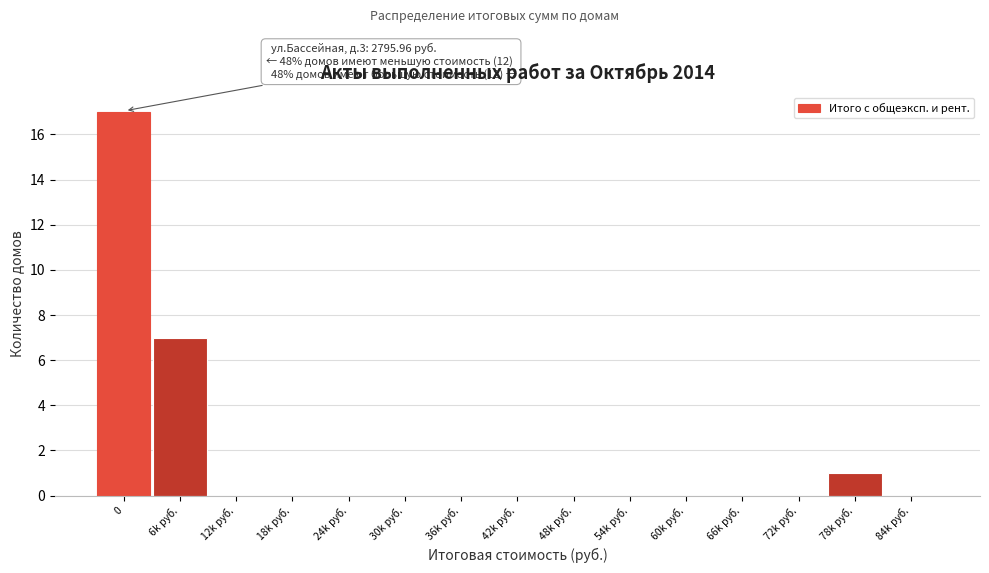

Reading left to right, transcribe all the data shown in this chart.

0=17	6k руб.=7	12k руб.=0	18k руб.=0	24k руб.=0	30k руб.=0	36k руб.=0	42k руб.=0	48k руб.=0	54k руб.=0	60k руб.=0	66k руб.=0	72k руб.=0	78k руб.=1	84k руб.=0